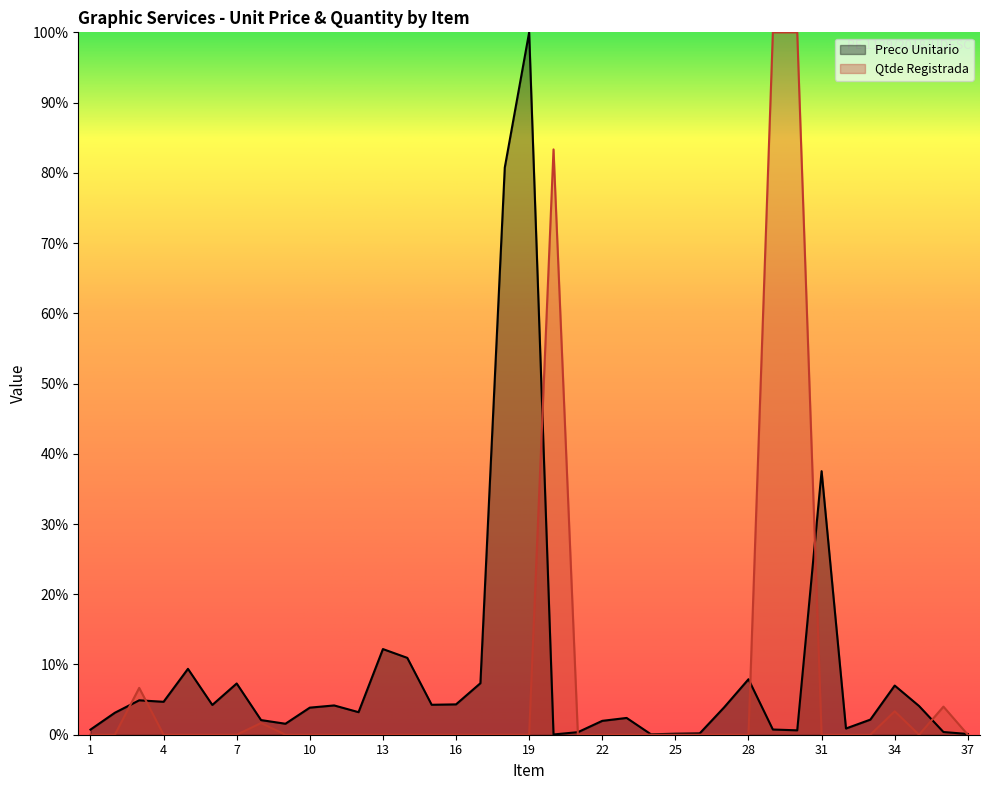

Reading left to right, transcribe all the data shown in this chart.

Preco Unitario: 0.7	3.1	4.9	4.7	9.4	4.2	7.3	2.1	1.6	3.9	4.2	3.2	12.2	10.9	4.3	4.3	7.3	80.7	100.0	0.0	0.4	2.0	2.4	0.1	0.1	0.2	3.9	7.9	0.7	0.6	37.5	0.9	2.2	7.0	4.1	0.4	0.1
Qtde Registrada: 0.0	0.0	6.7	0.0	0.0	0.0	0.0	1.7	0.0	0.0	0.0	0.0	0.0	0.0	0.0	0.0	0.0	0.0	0.0	83.3	0.0	0.0	0.0	0.0	0.0	0.0	0.0	0.0	100.0	100.0	0.0	0.0	0.0	3.3	0.0	4.0	0.0